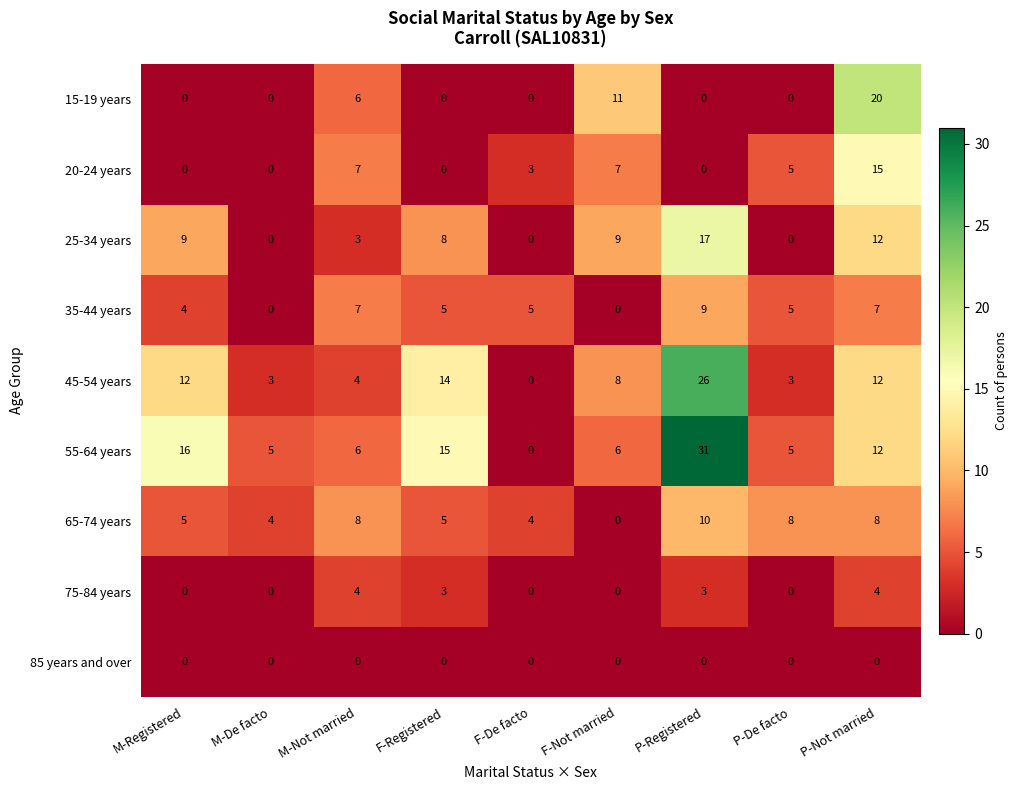

What is the spread (max minus min) of values at F-Registered?

15